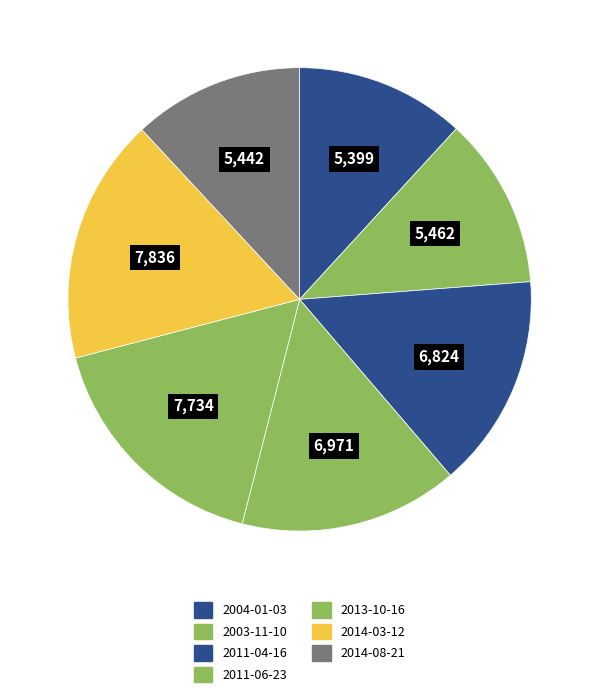

Is there any slice that represents more than half of the pie?

No